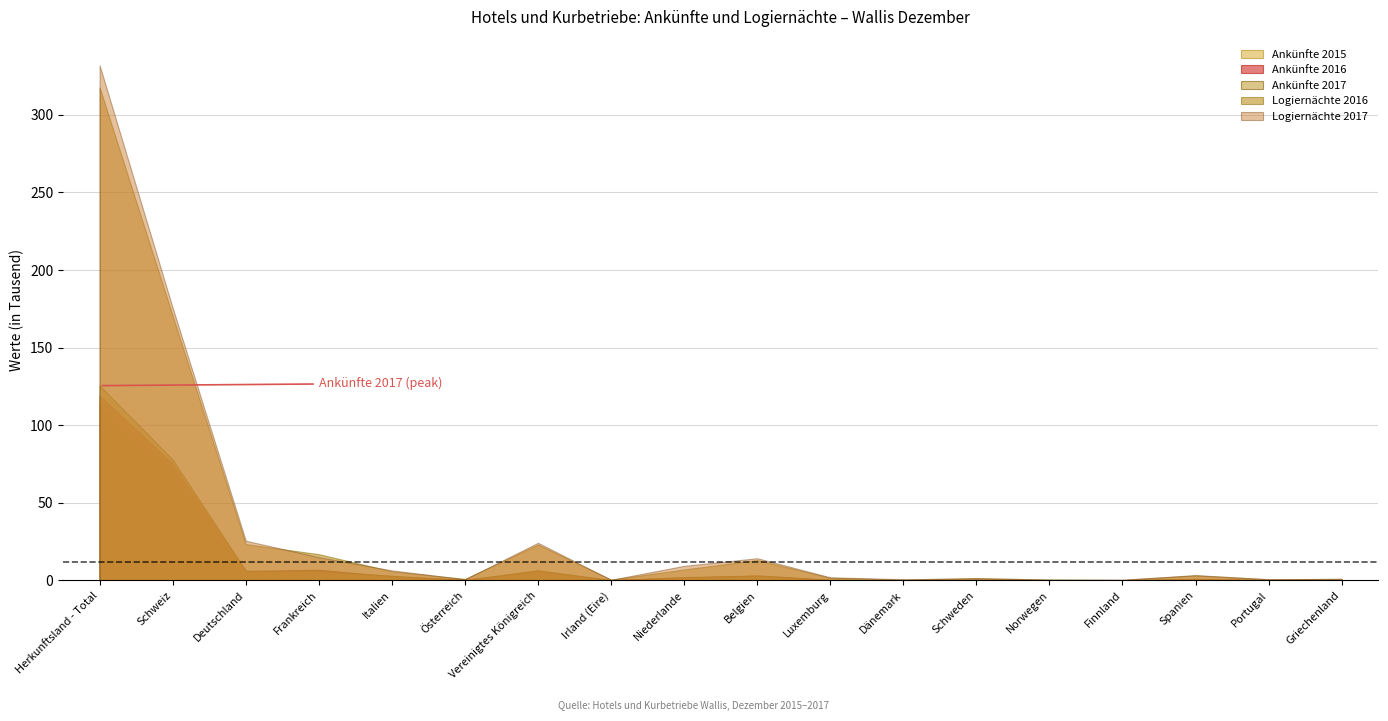

What is the label of the 2nd point from the right?

Portugal